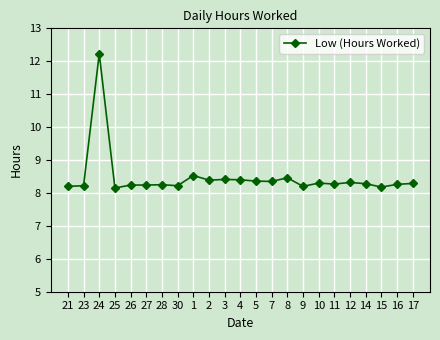

Does the chart have visible grid lines?

Yes